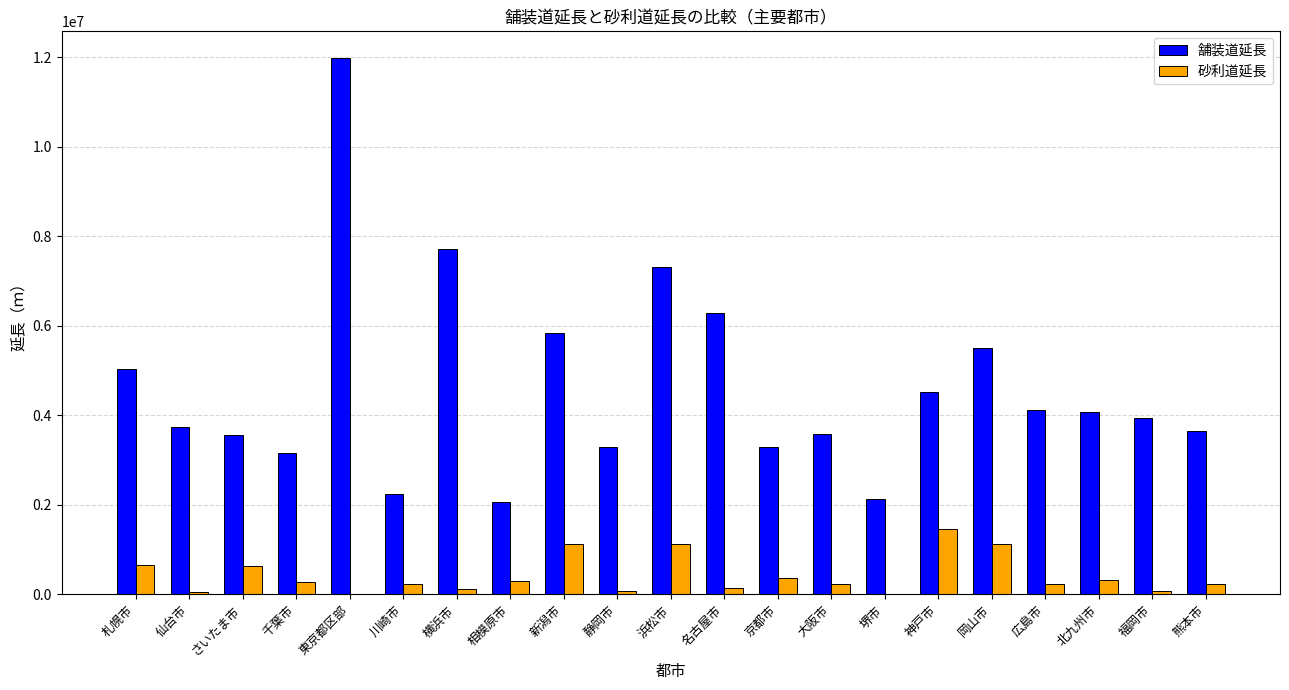

What is the sum of all 舗装道延長 values?

97054771.4